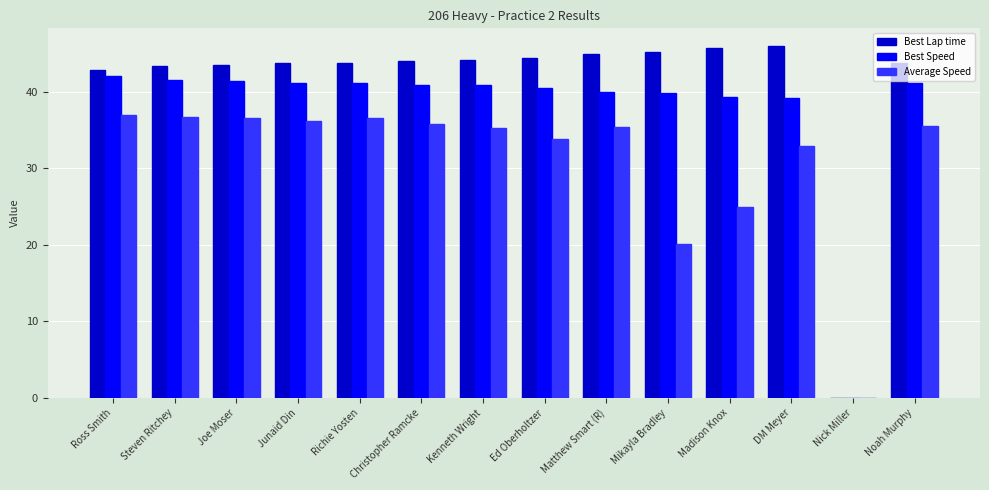

What is the sum of all Best Lap time values?

575.2